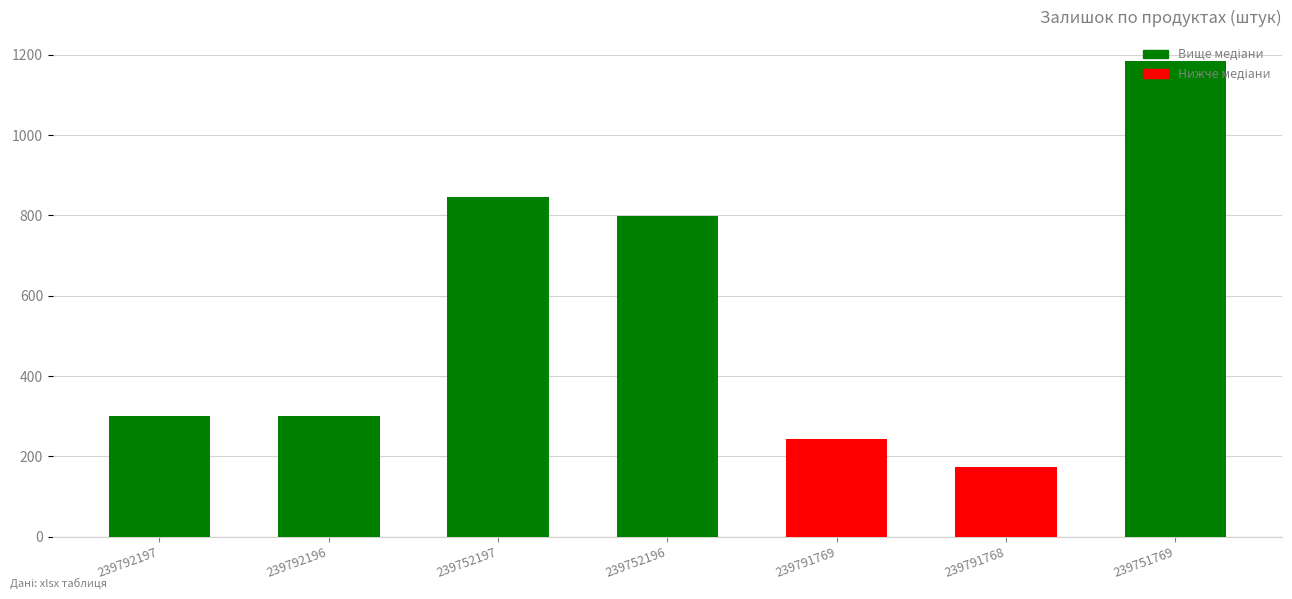

Approximately how many times larger is the value at 239792196 compared to 239752196?

0.4